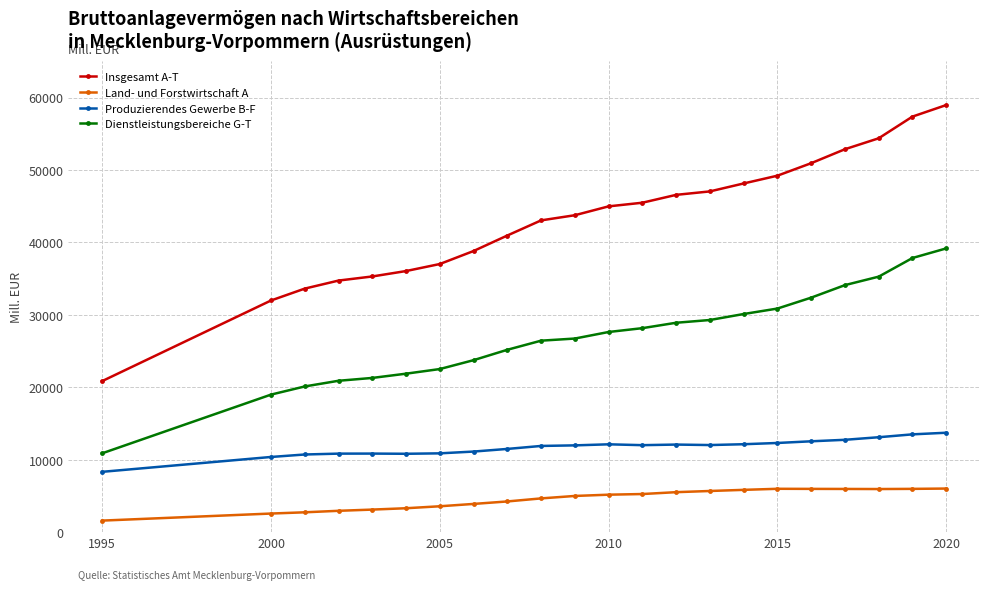

How many lines are shown in the chart?

4